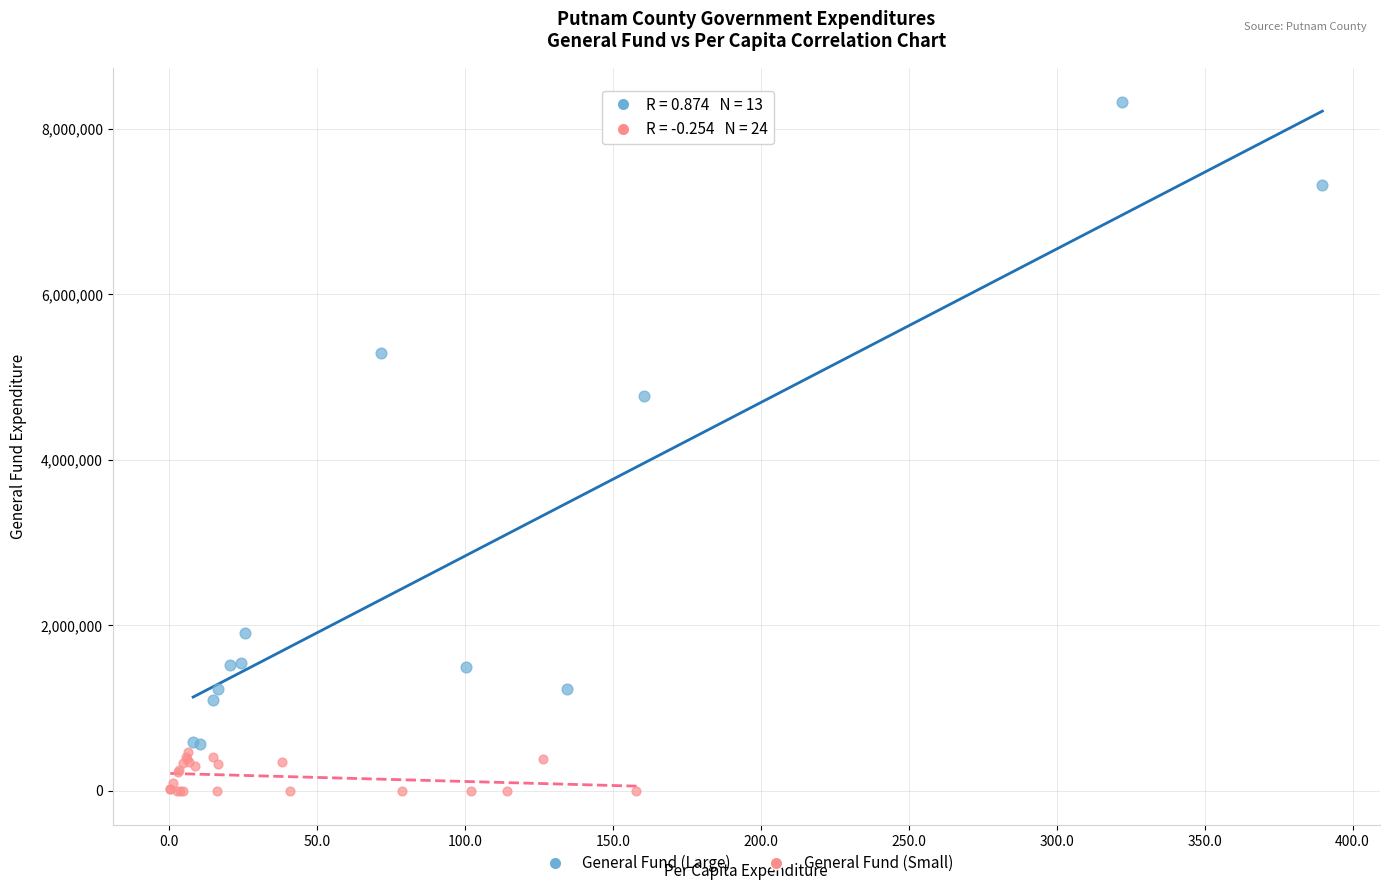

What are all the series names shown in the legend?

General Fund (Large), General Fund (Small)